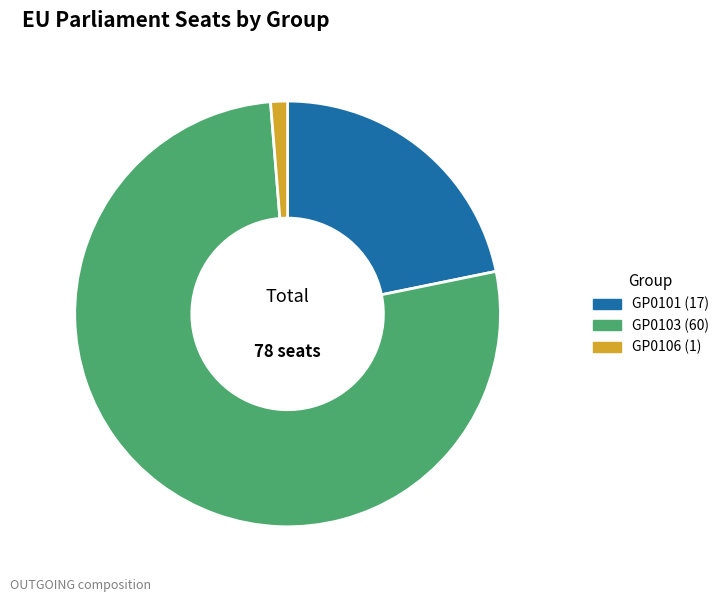

Do GP0106 and GP0101 together represent more than half of the pie?

No